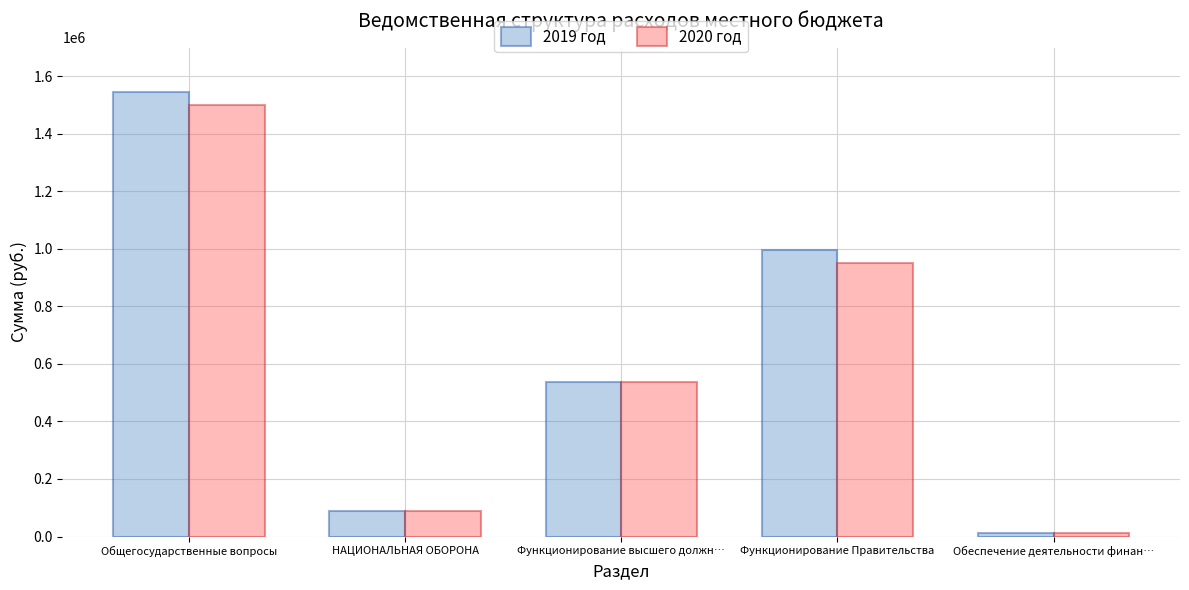

What is the label of the 4th bar from the left?

Функционирование Правительства